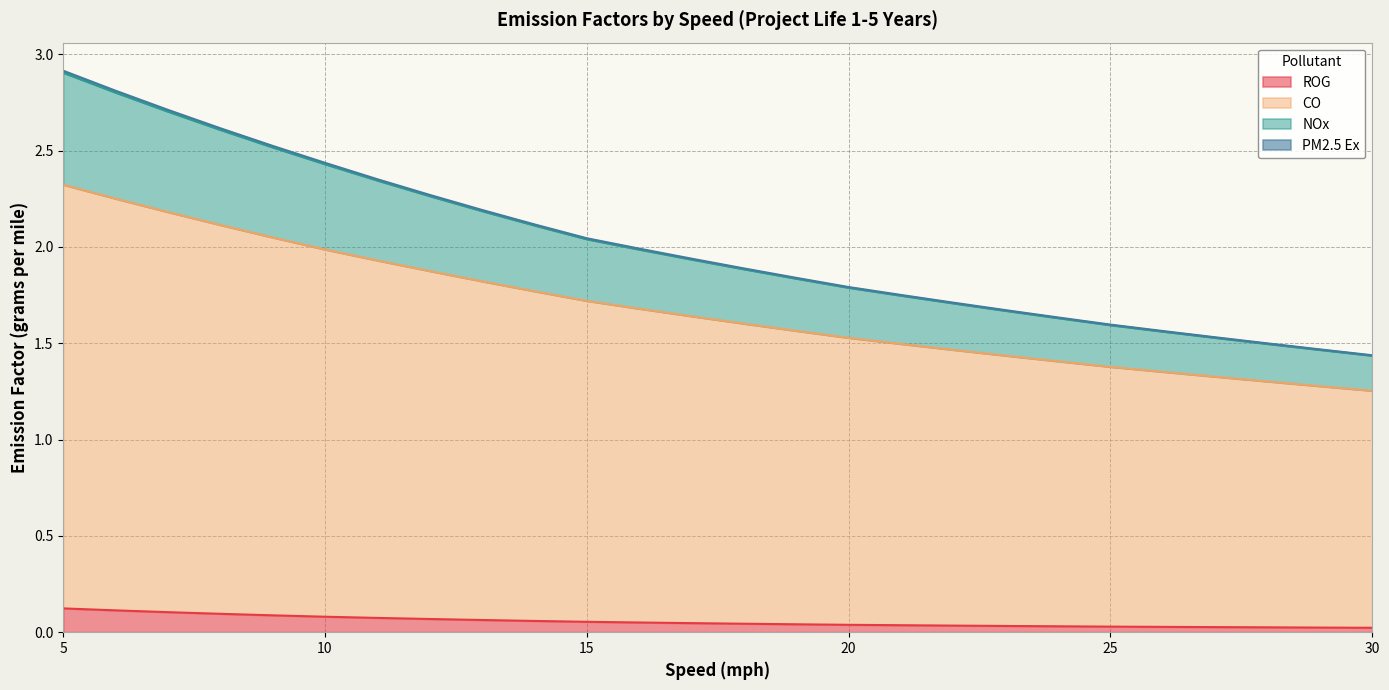

The PM2.5 Ex series shows 3.5 at 14. True or false?

False